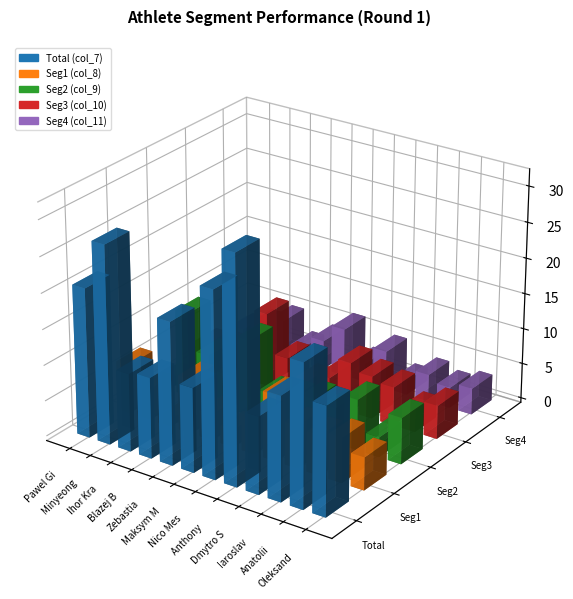

Reading left to right, list all the values displayed in this chart.

Total (col_7): 20.9	27.7	10.9	11.3	19.9	11.8	26.0	31.7	10.8	14.6	20.0	15.2
Seg1 (col_8): 6.9	4.4	1.0	7.7	3.7	2.5	4.9	9.3	6.0	5.6	6.3	4.6
Seg2 (col_9): 1.4	11.9	6.8	4.9	10.8	4.1	4.5	5.3	5.0	7.1	2.8	6.5
Seg3 (col_10): 3.2	3.6	5.2	10.4	4.9	2.6	3.9	7.0	6.0	5.4	3.2	4.7
Seg4 (col_11): 2.2	3.7	5.2	2.2	4.1	6.7	2.6	5.3	2.0	3.8	2.9	3.7